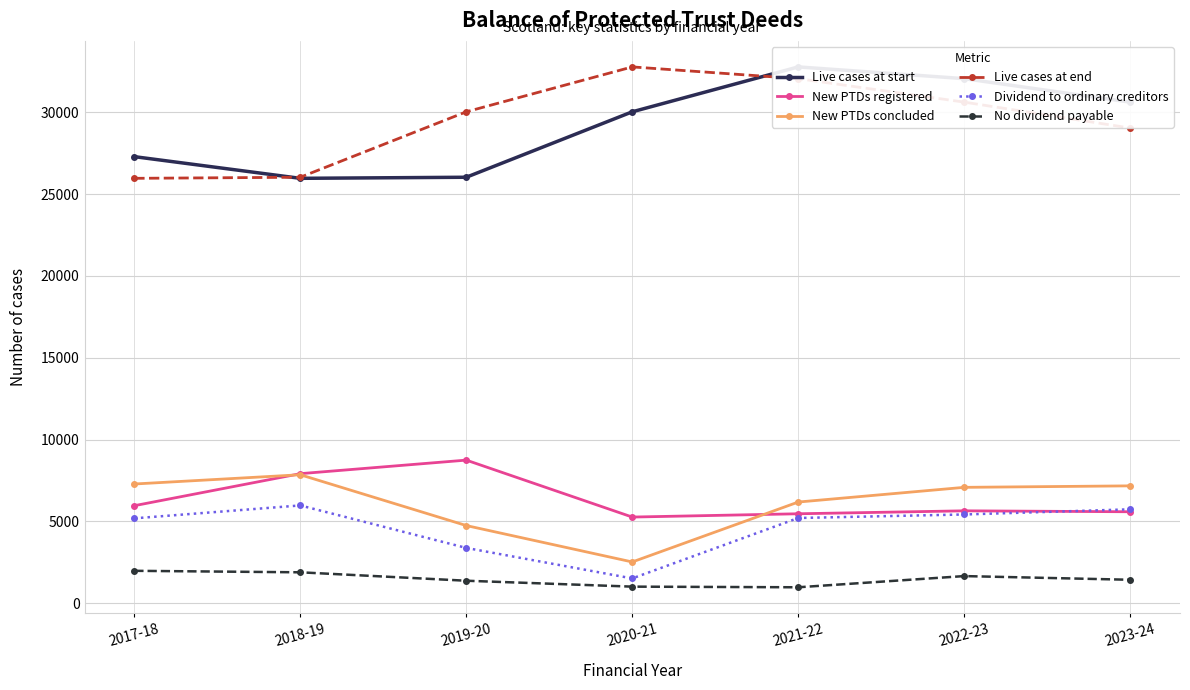

At 2023-24, list the series in order from smallest to largest.

No dividend payable, New PTDs registered, Dividend to ordinary creditors, New PTDs concluded, Live cases at end, Live cases at start